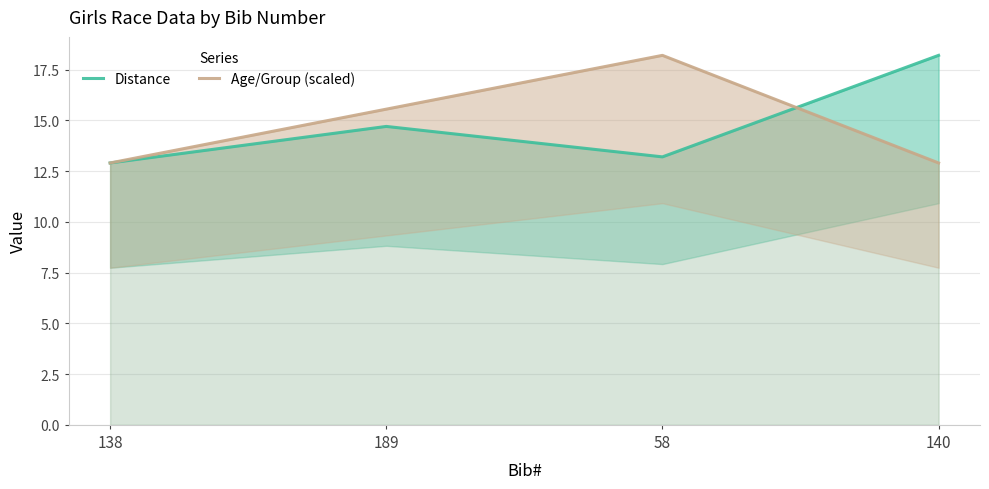

Which category has the lowest value across all series?

138